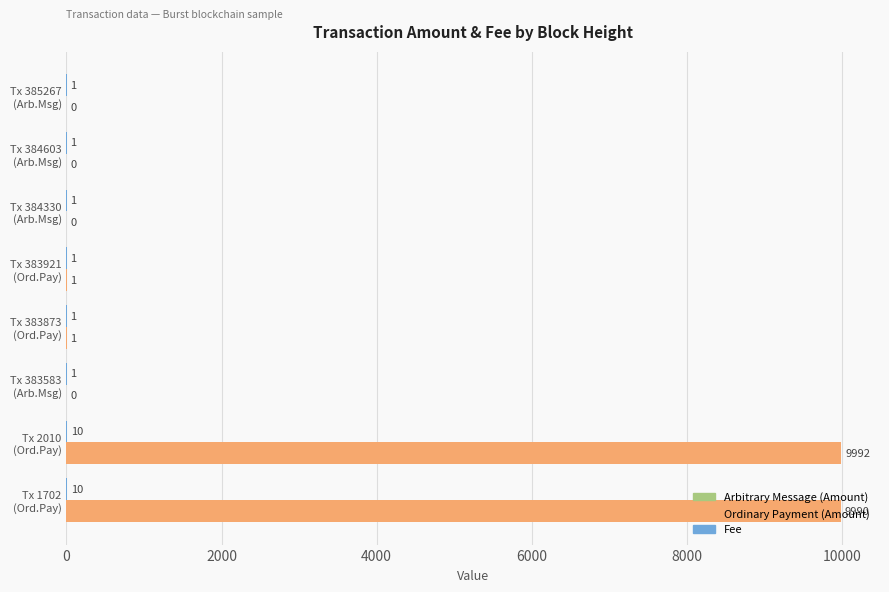

What is the greatest value displayed?

9992